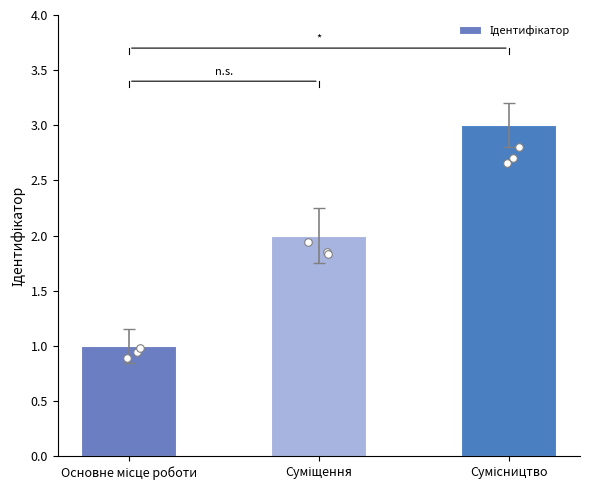

Between Суміщення and Сумісництво, which is larger?

Сумісництво